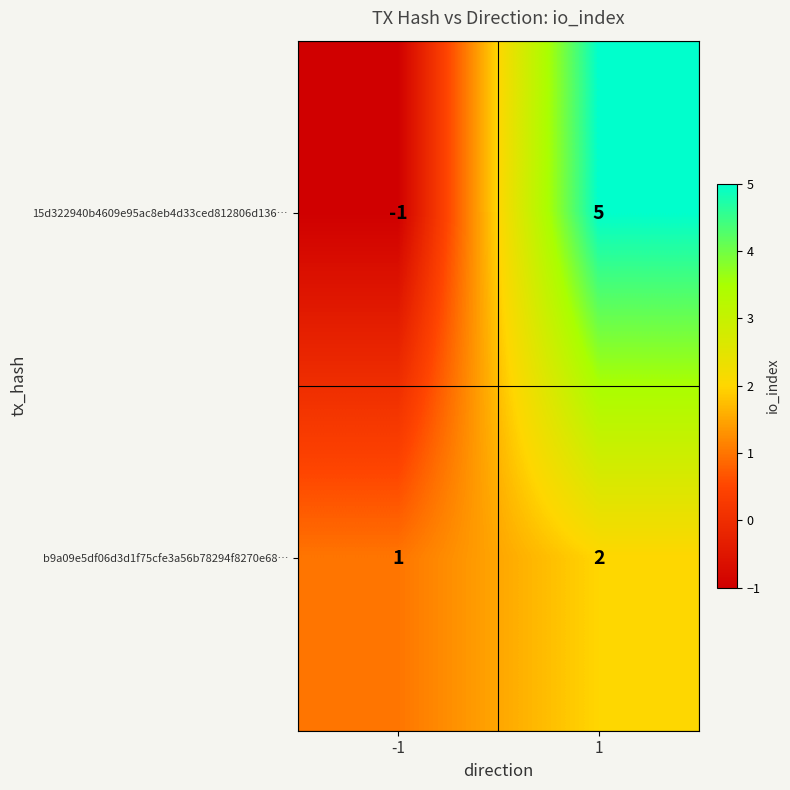

At which category is the sum across all series the highest?

1